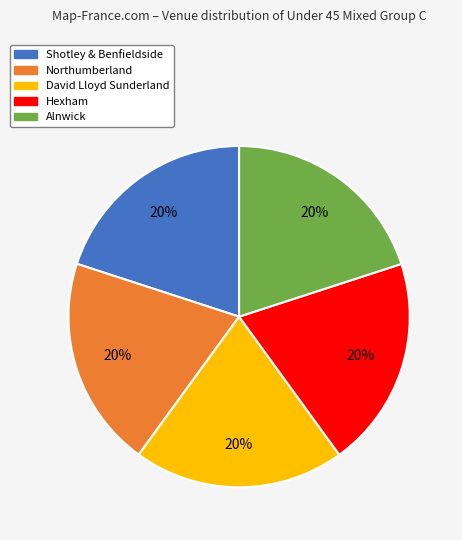

True or false: Hexham accounts for 33% of the total.

False